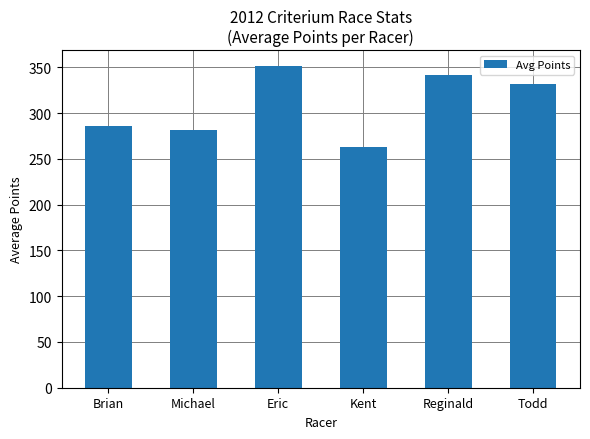

What is the change in value from Michael to Todd?

+50.4